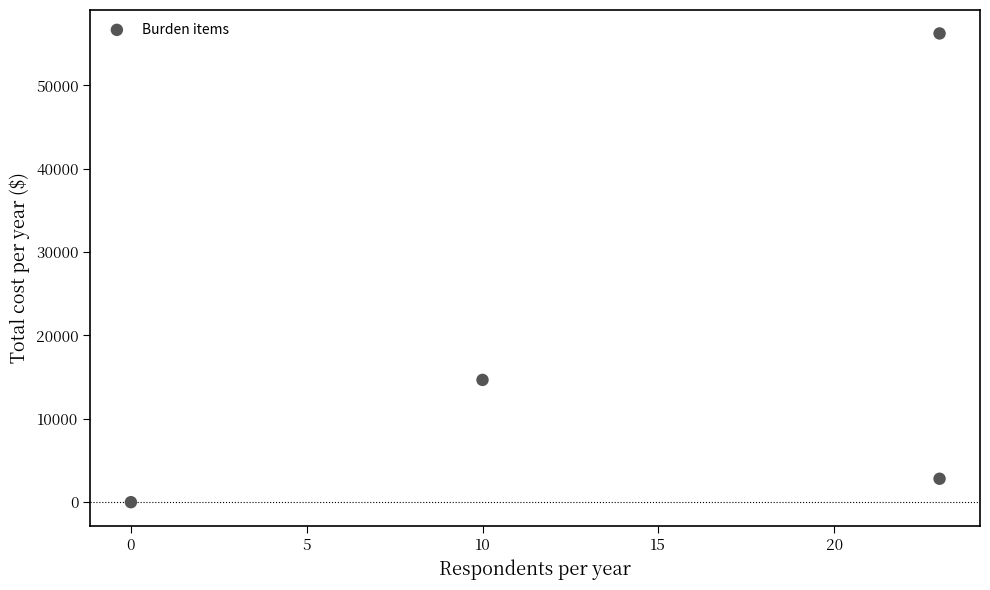

What is the average Y value?

18431.6